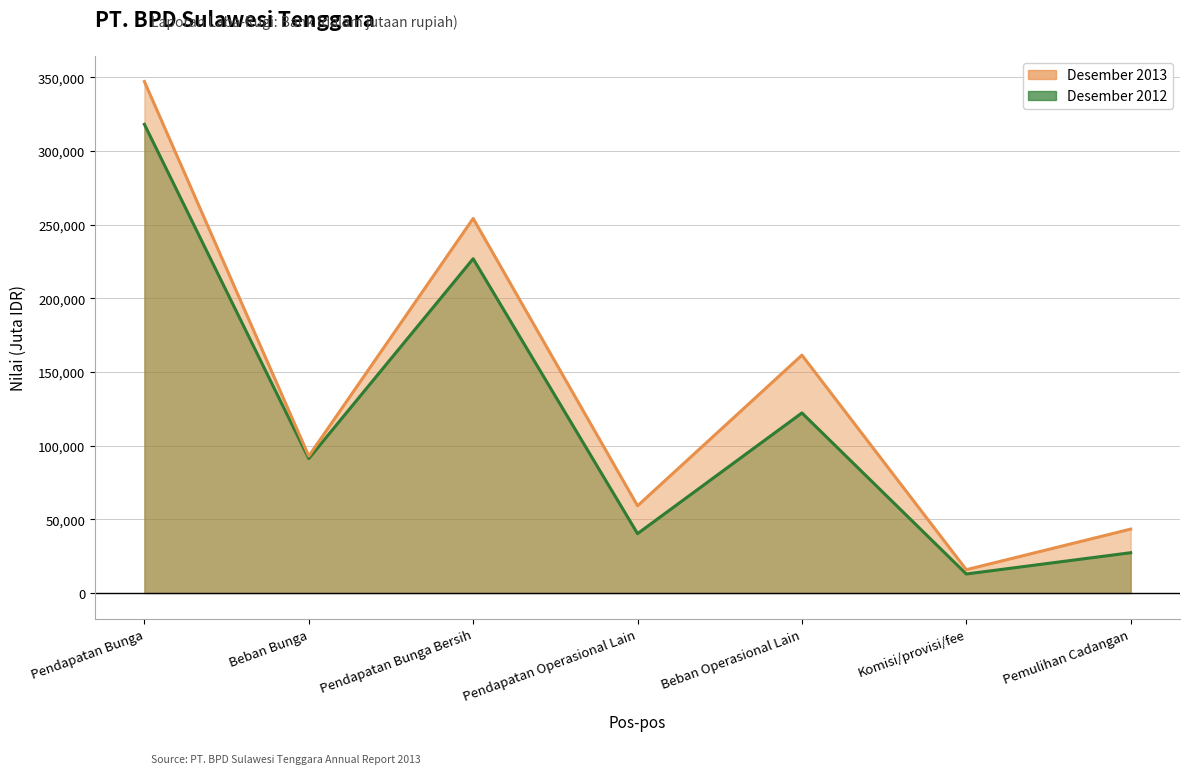

True or false: Desember 2012 and Desember 2013 intersect in this chart.

False